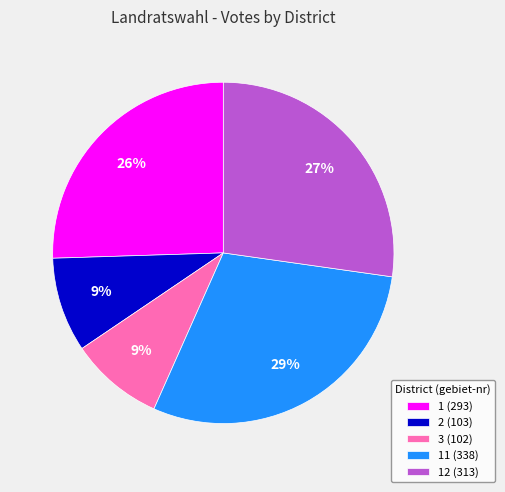

True or false: 2 (103) accounts for 9% of the total.

True